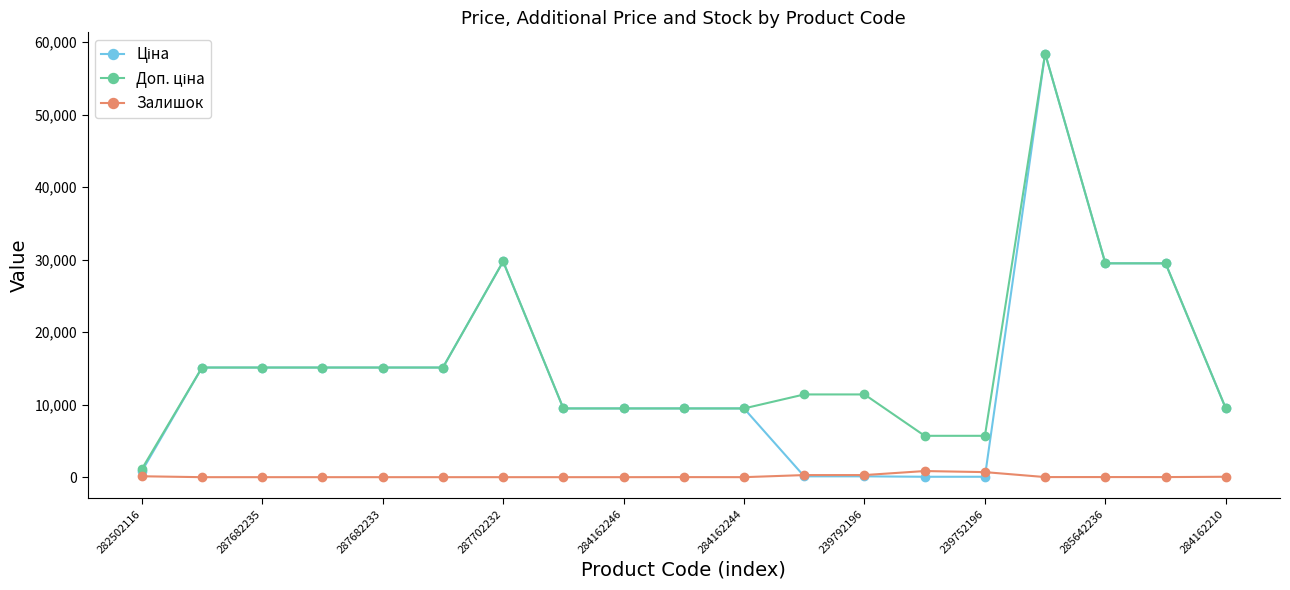

How many lines are shown in the chart?

3